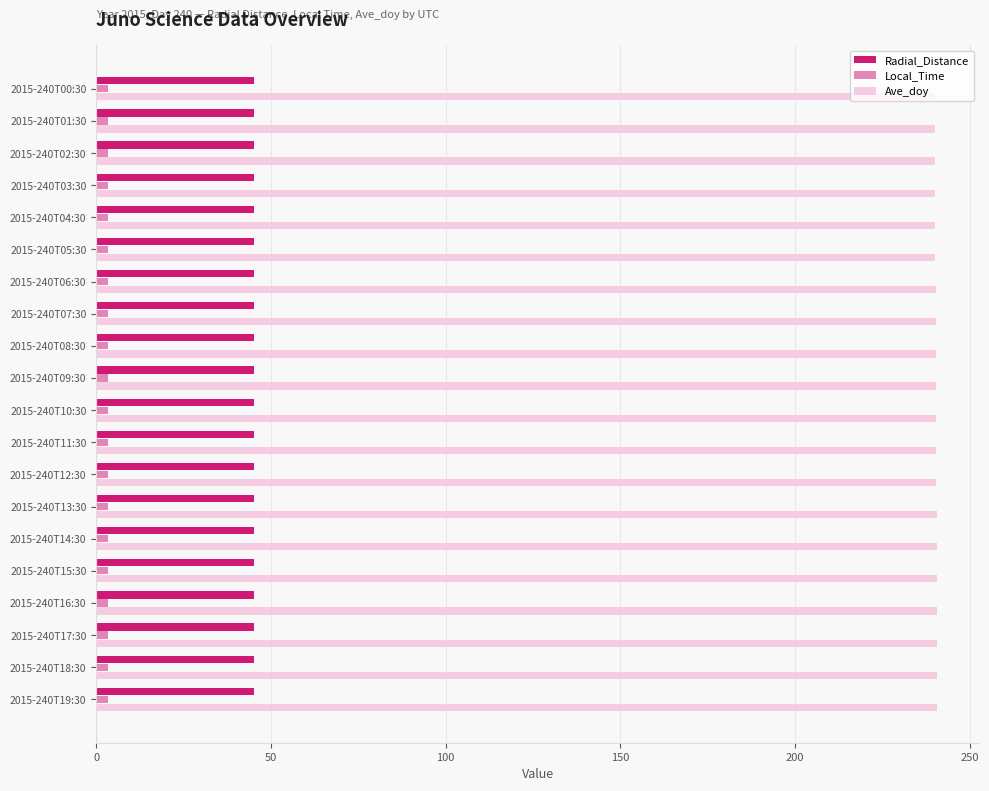

What is the minimum value shown in the chart?

3.3